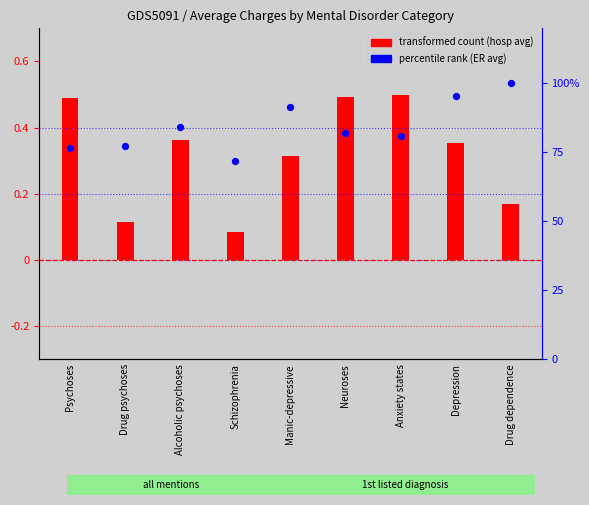

Which series has the largest total across all categories?

percentile rank (ER avg)